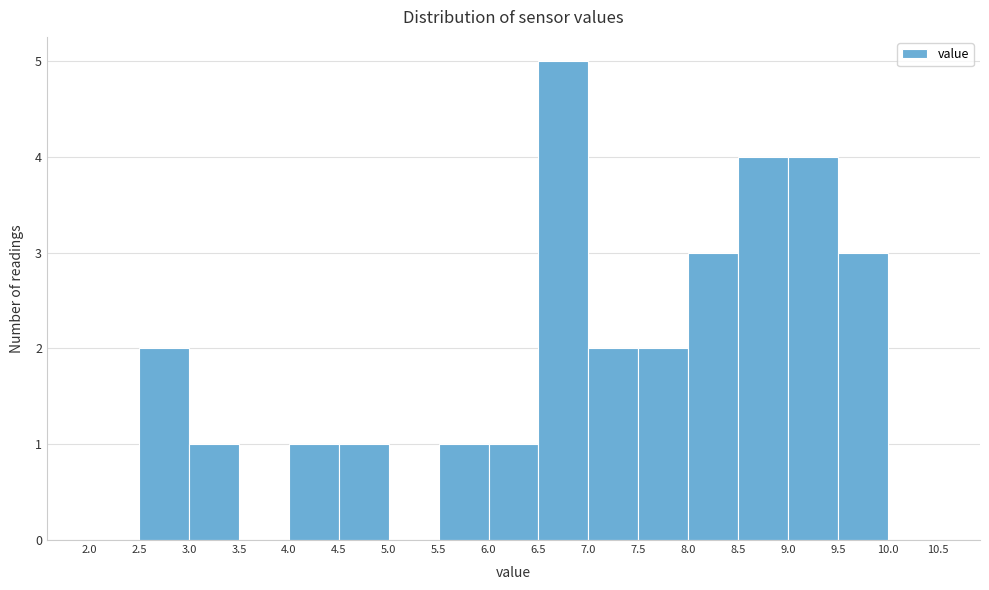

Reading left to right, list every bar in this chart as the range it spans on the x-axis followed by its height. The values are not printed on the chart, so give them approximately, as read against the axis.

2.0 to 2.5: 0
2.5 to 3.0: 2
3.0 to 3.5: 1
3.5 to 4.0: 0
4.0 to 4.5: 1
4.5 to 5.0: 1
5.0 to 5.5: 0
5.5 to 6.0: 1
6.0 to 6.5: 1
6.5 to 7.0: 5
7.0 to 7.5: 2
7.5 to 8.0: 2
8.0 to 8.5: 3
8.5 to 9.0: 4
9.0 to 9.5: 4
9.5 to 10.0: 3
10.0 to 10.5: 0